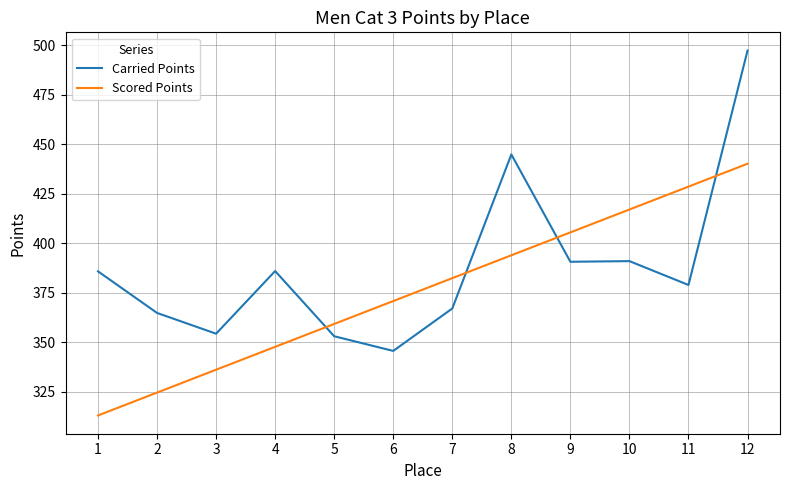

The value of Scored Points at 8 is 554.8. True or false?

False